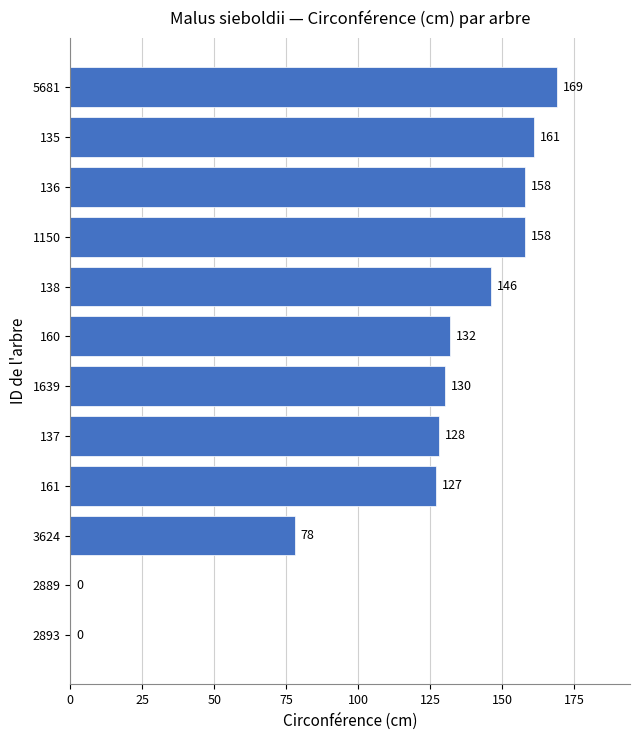

At which label is the value closest to 84?

3624